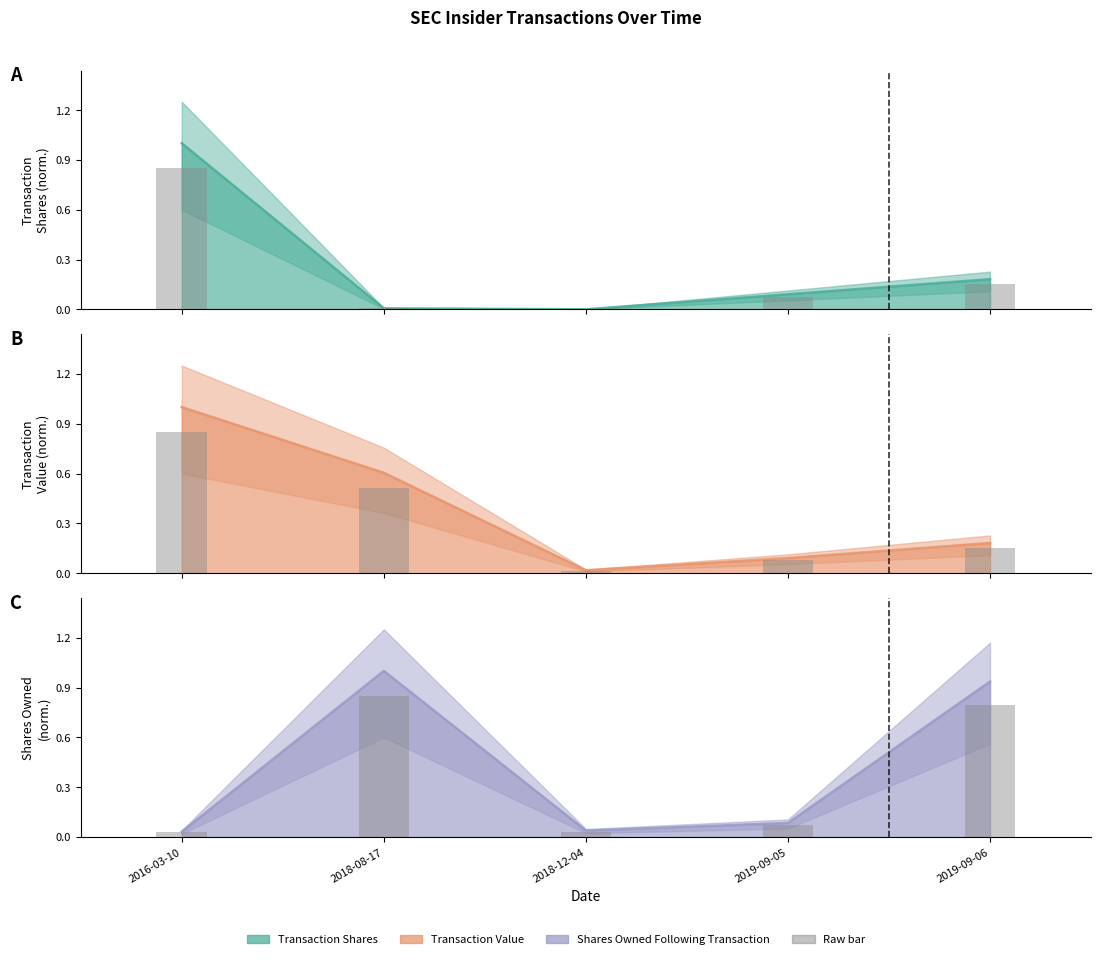

At how many categories does at least one series exceed 0?

5